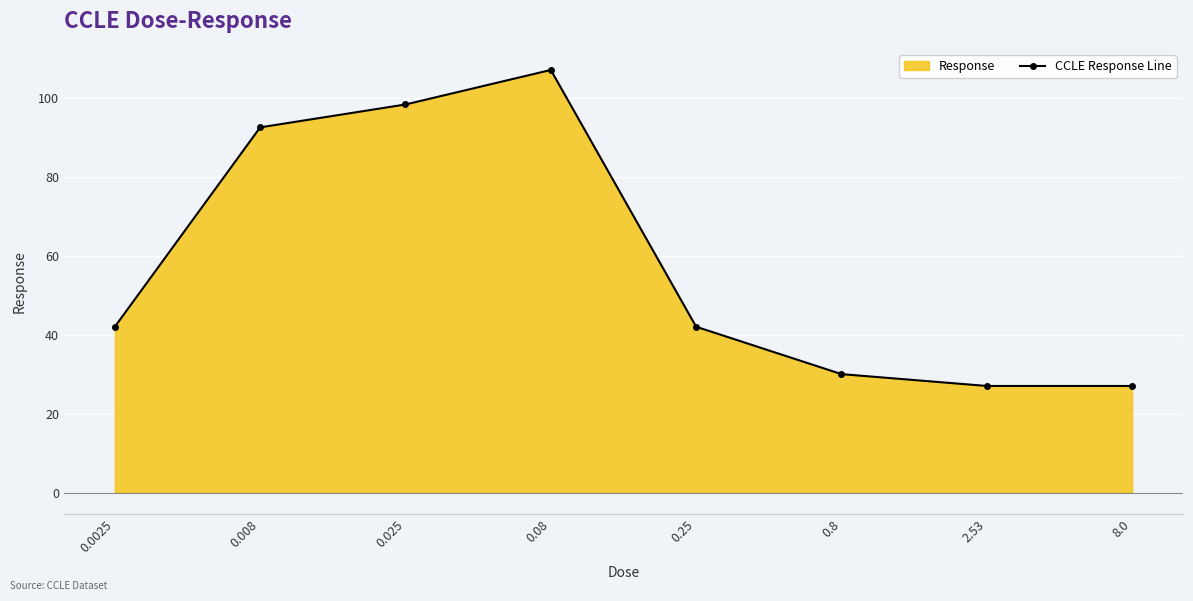

Reading left to right, list all the values displayed in this chart.

0.0025=42.0	0.008=92.5	0.025=98.3	0.08=107.0	0.25=42.0	0.8=30.0	2.53=27.0	8.0=27.0